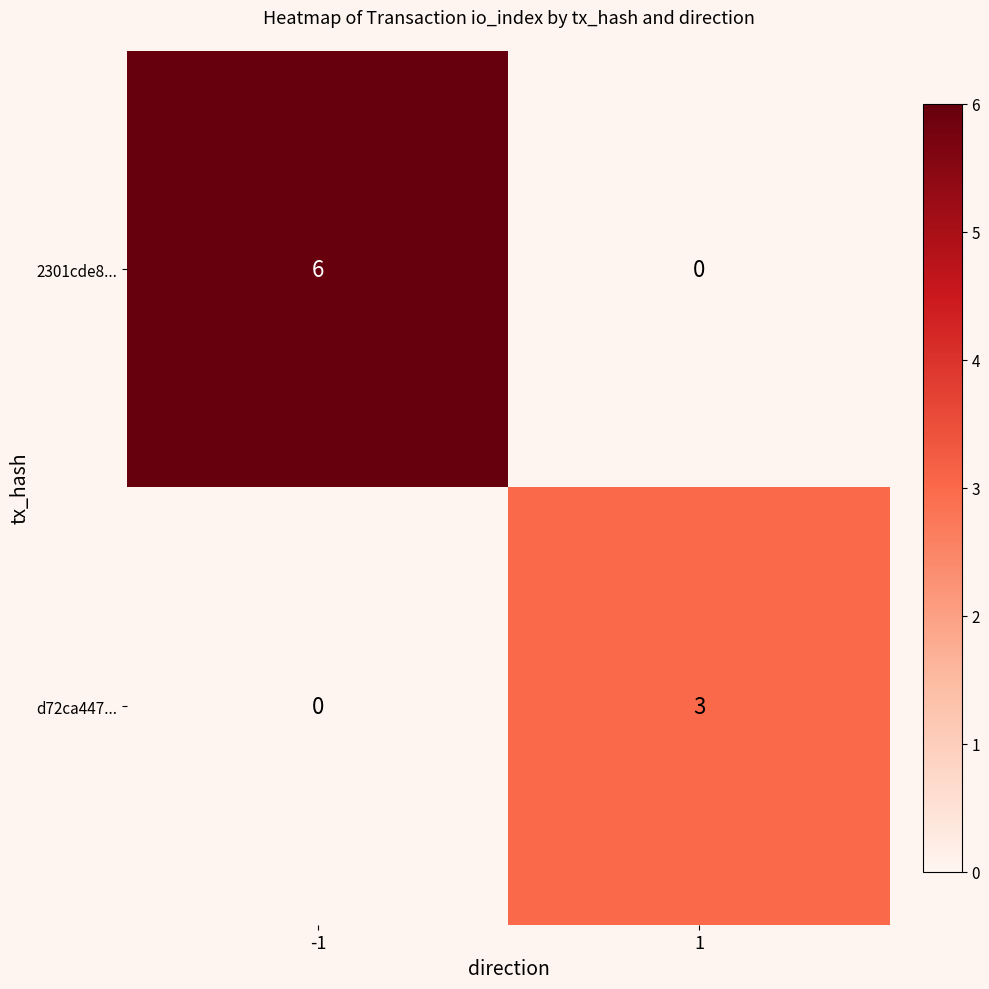

What is the total value across all series at -1?

6